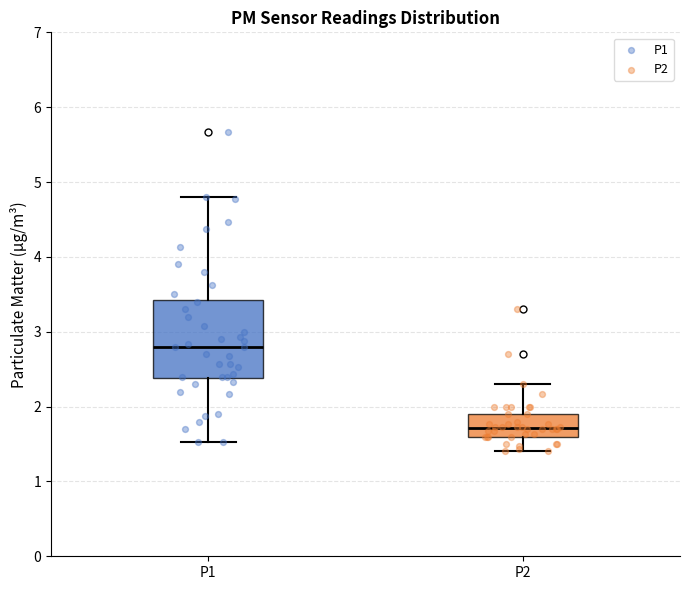

Reading left to right, read every box against the y-axis: the position of its median line, the range the box covers, and the ends of its whiskers. The values are not printed on the chart, so give them approximately, as read against the axis.

P1: median 2.8, box 2.4 to 3.4, whiskers 1.5 to 4.8
P2: median 1.7, box 1.6 to 1.9, whiskers 1.4 to 2.3